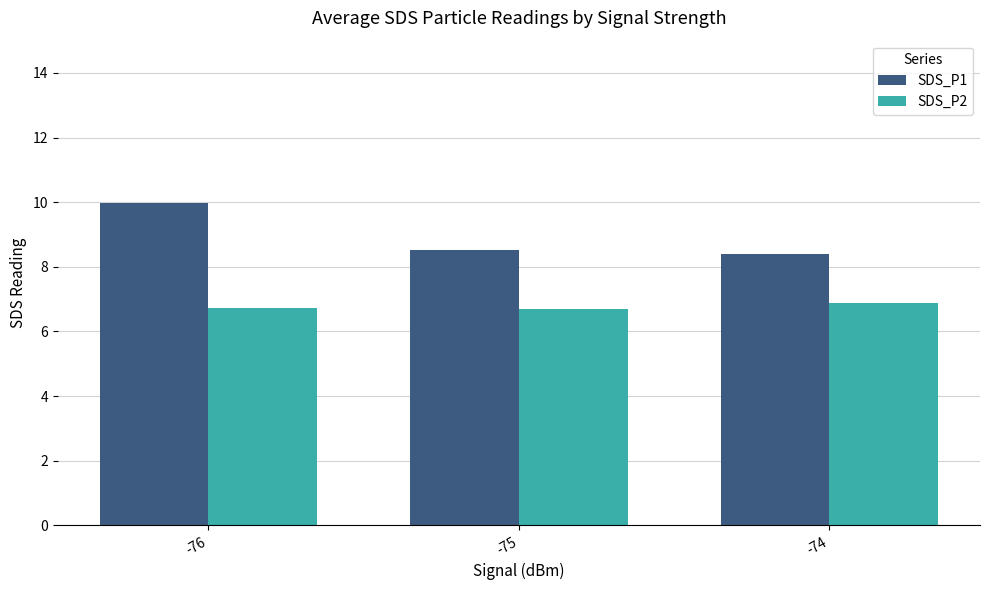

What is the value of the SDS_P2 bar at the 3rd from the left?

6.9